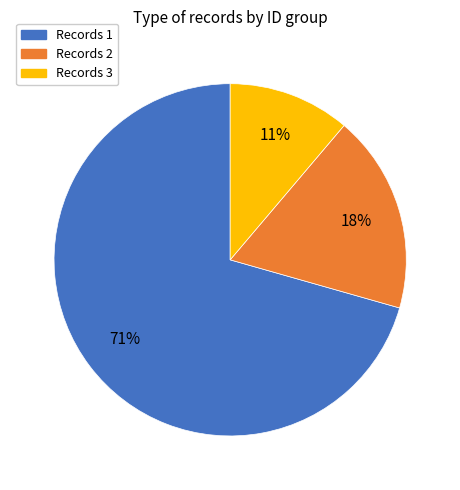

To the nearest percent, what is the average slice percentage?

33%